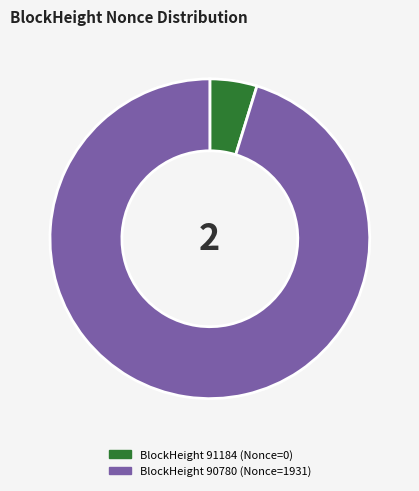

How many segments does this pie chart have?

2